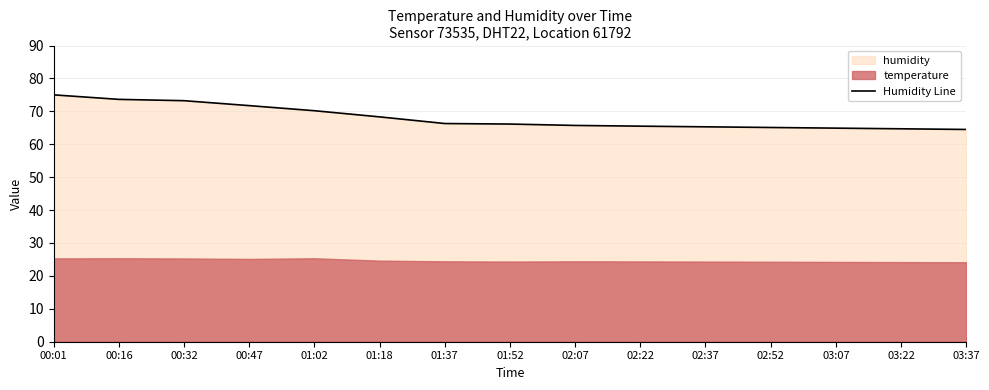

How many data points are less than 66?

7